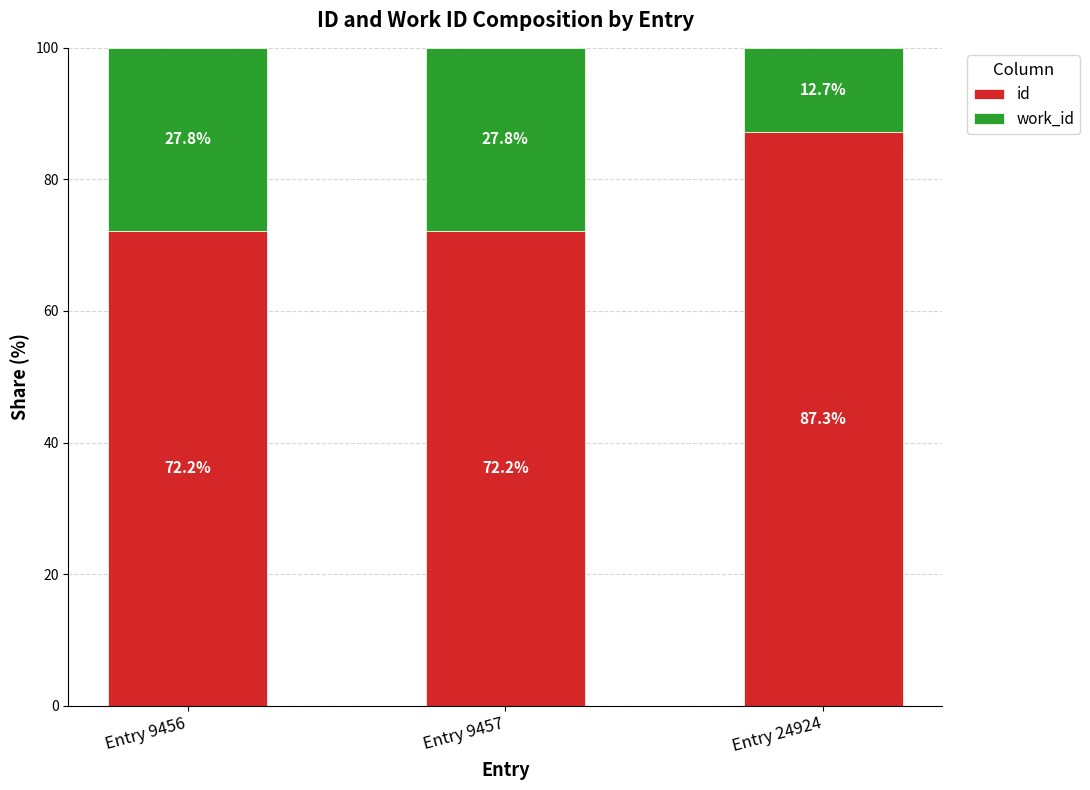

Read the id value at Entry 9457.

72.2